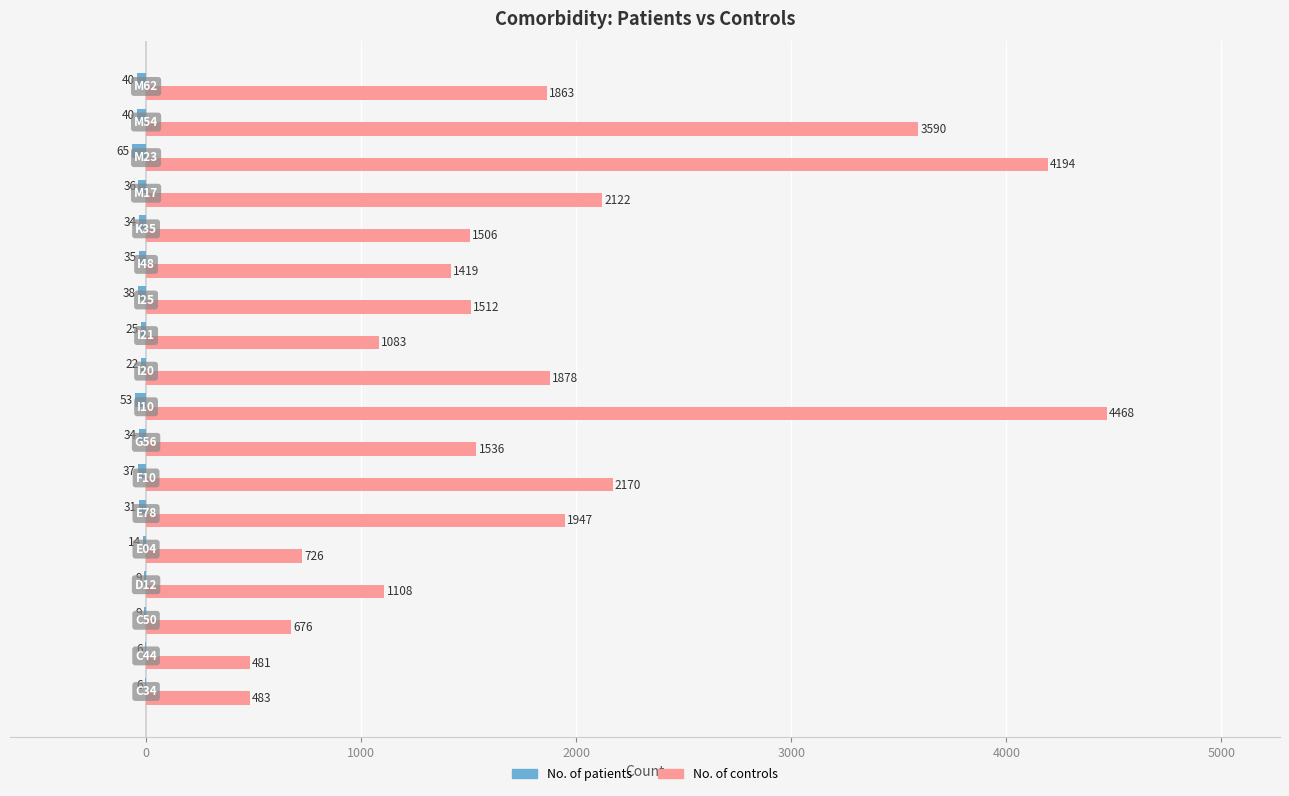

What is the sum of all No. of controls values?

32762